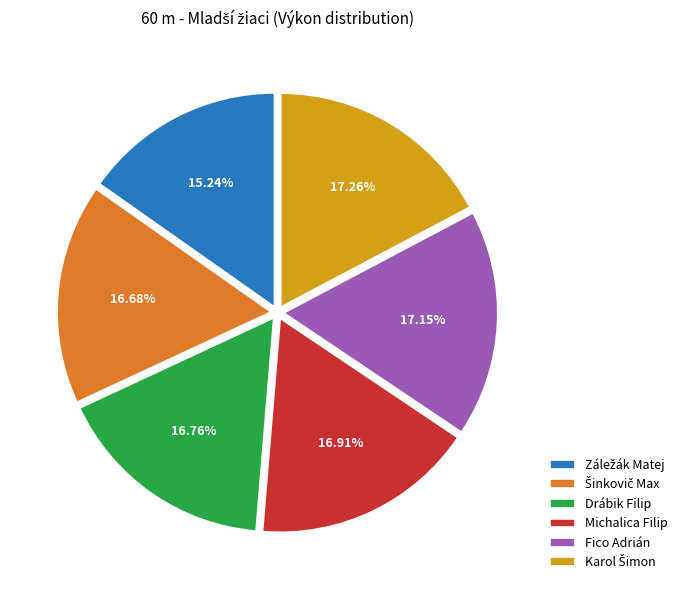

Does any single category account for the majority?

No